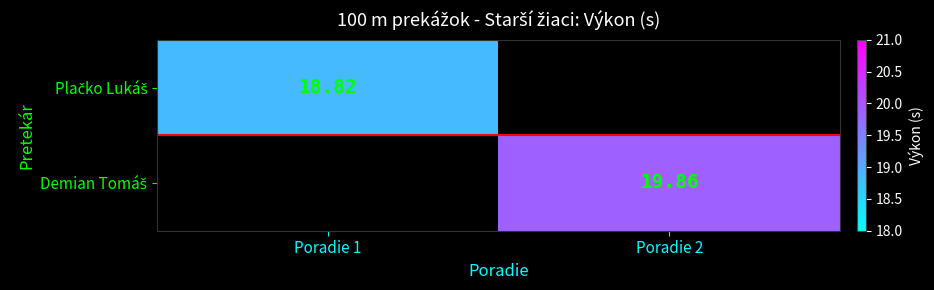

Between Poradie 1 and Poradie 2, which series saw the biggest shift?

Demian Tomáš